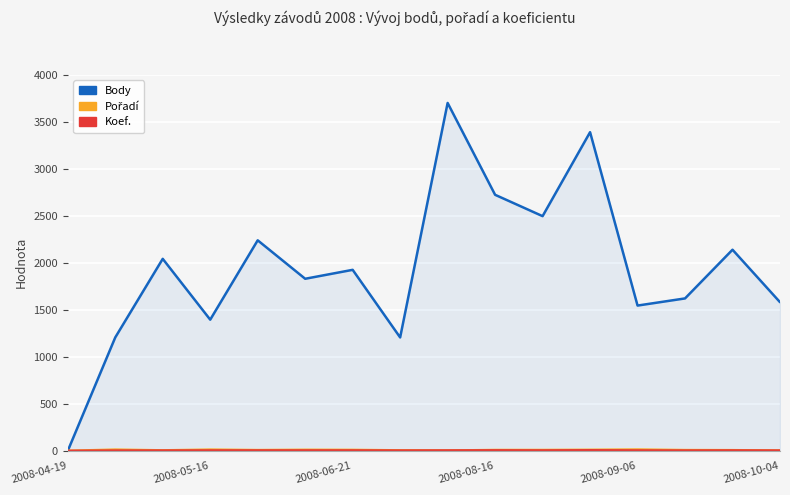

Is it true that Koef. equals 7 at 2008-08-16?

False